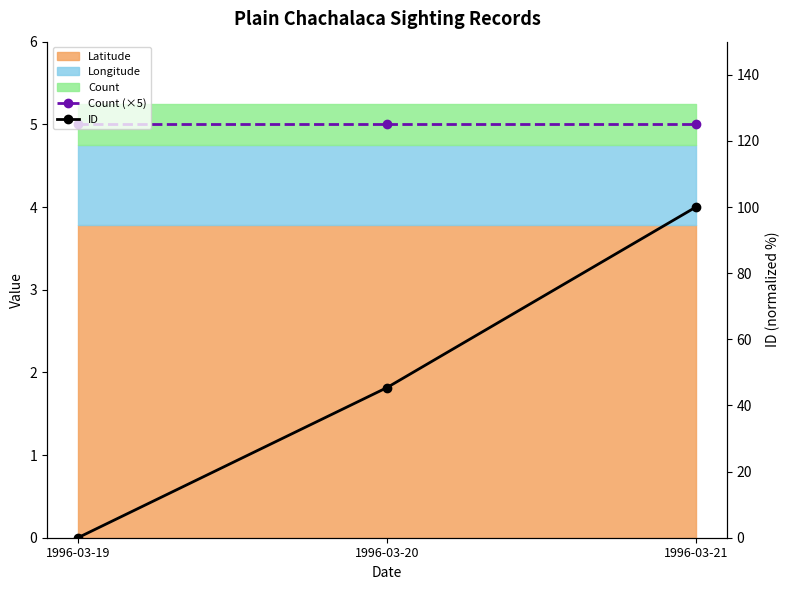

Rank the series at 1996-03-20 from lowest to highest value.

Count (×5), ID